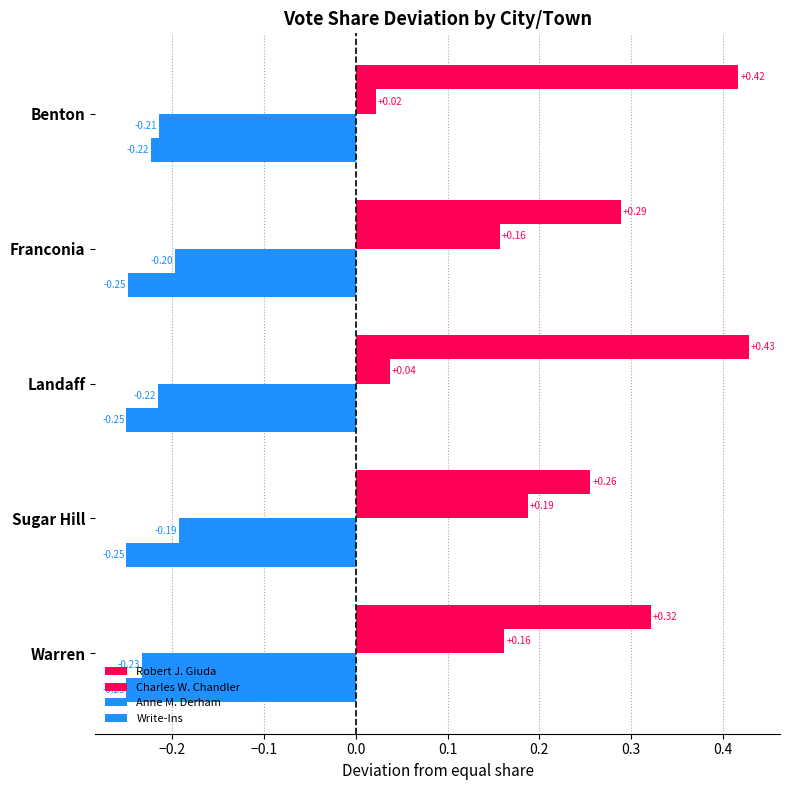

Count the number of data series in this chart.

4